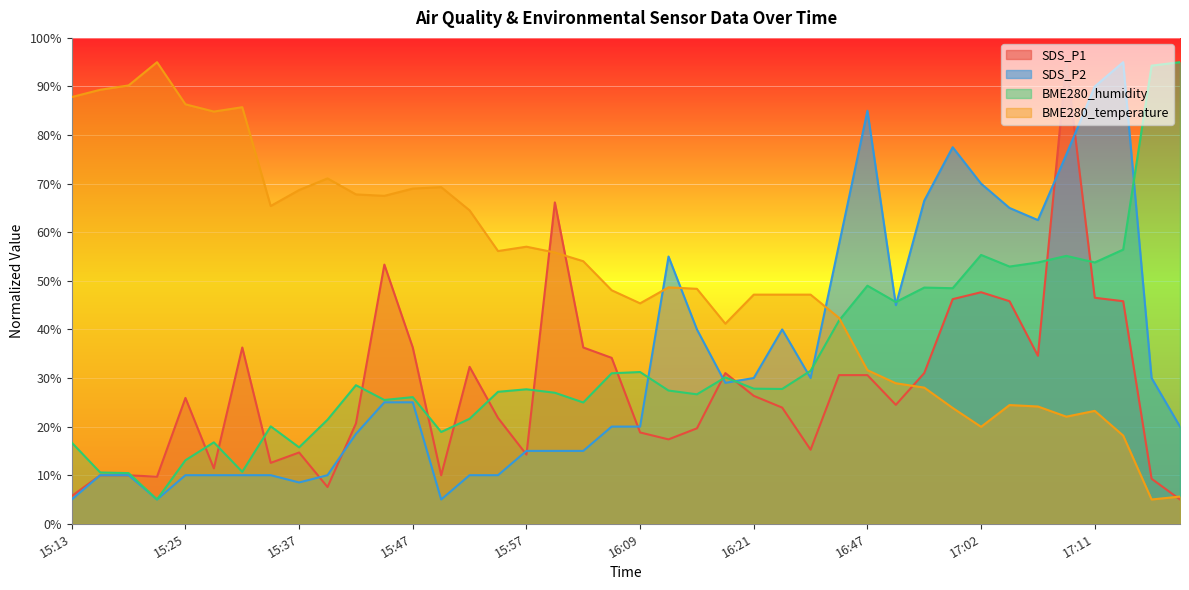

Reading right to left, what are all the values shown in this chart?

SDS_P1: 5.0	9.3	45.8	46.5	95.0	34.6	45.8	47.7	46.2	31.0	24.5	30.6	30.6	15.2	23.9	26.3	31.0	19.6	17.4	18.8	34.1	36.3	66.1	14.2	21.8	32.3	10.0	36.3	53.3	20.6	7.6	14.7	12.5	36.3	11.4	25.9	9.7	10.0	10.0	5.7
SDS_P2: 20.0	30.0	95.0	90.0	76.0	62.5	65.0	70.0	77.5	66.5	45.0	85.0	57.5	30.0	40.0	30.0	29.0	40.0	55.0	20.0	20.0	15.0	15.0	15.0	10.0	10.0	5.0	25.0	25.0	18.5	10.0	8.5	10.0	10.0	10.0	10.0	5.0	10.0	10.0	5.0
BME280_humidity: 95.0	94.3	56.4	53.8	55.1	53.8	52.9	55.3	48.5	48.6	45.6	49.0	41.8	31.5	27.7	27.8	30.1	26.6	27.4	31.2	31.0	25.0	27.0	27.7	27.2	21.6	18.9	26.1	25.5	28.5	21.4	15.7	20.1	10.7	16.8	13.1	5.0	10.4	10.6	16.7
BME280_temperature: 5.6	5.0	18.2	23.2	22.0	24.1	24.4	20.0	23.8	28.0	28.9	31.6	42.4	47.2	47.2	47.2	41.2	48.4	48.7	45.4	48.1	54.0	55.8	57.0	56.1	64.5	69.3	69.0	67.5	67.8	71.1	68.7	65.4	85.7	84.8	86.3	95.0	90.2	89.3	87.8